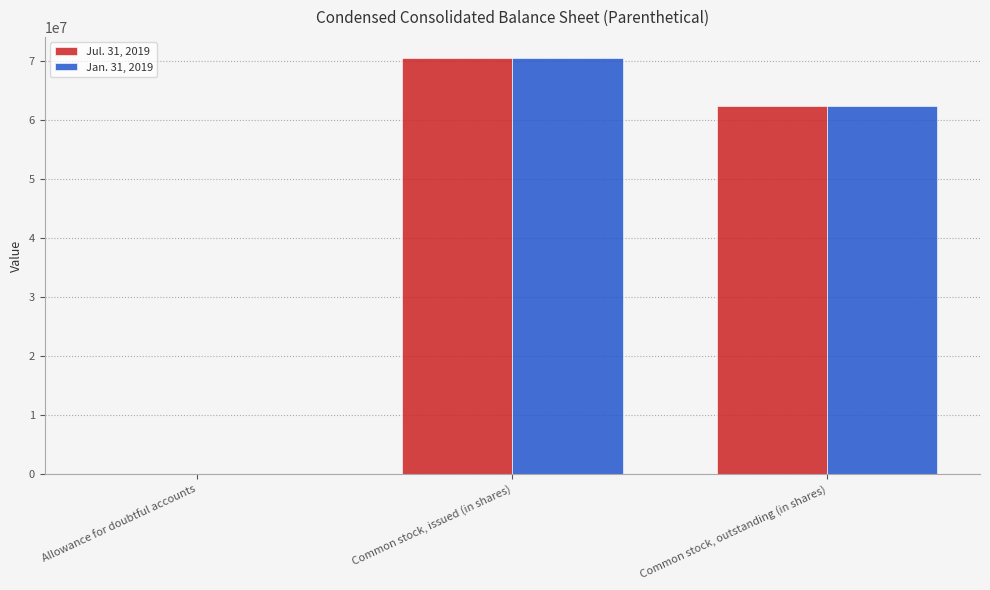

Which label corresponds to the largest value in the chart?

Common stock, issued (in shares)